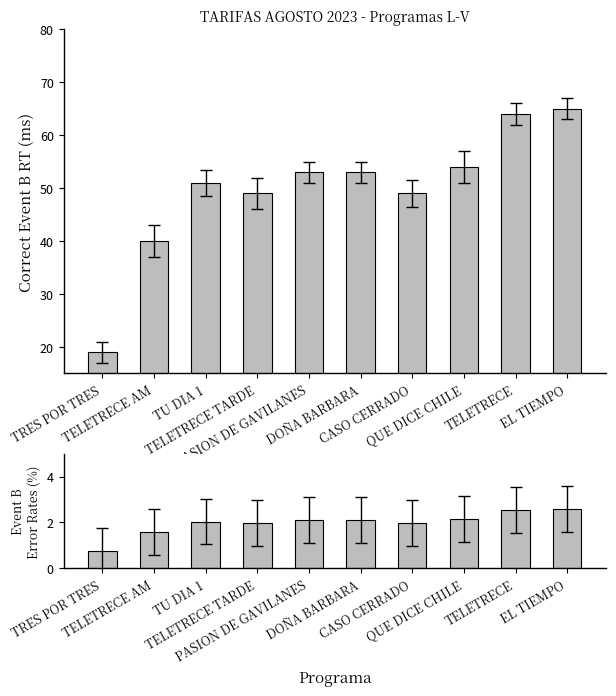

How many data points does each series have?

10